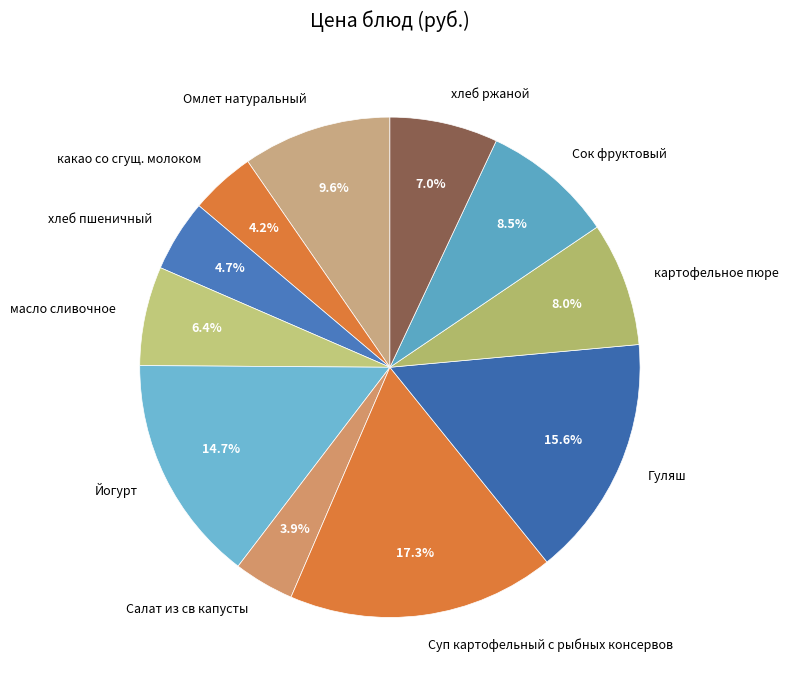

Is there any slice that represents more than half of the pie?

No